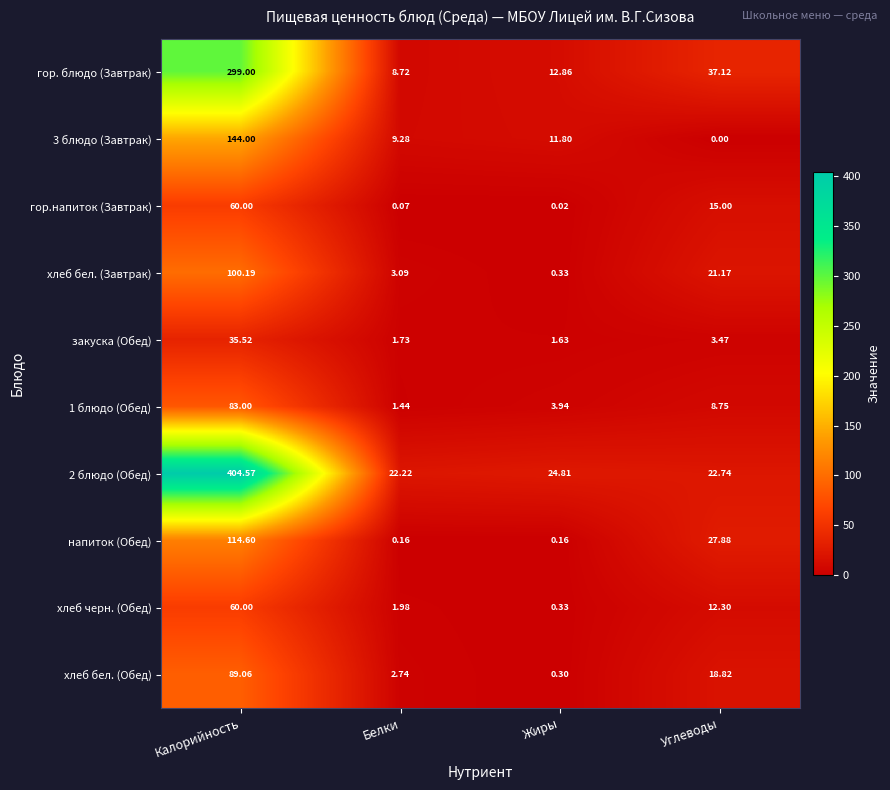

At which label does 1 блюдо (Обед) first exceed 8?

Калорийность